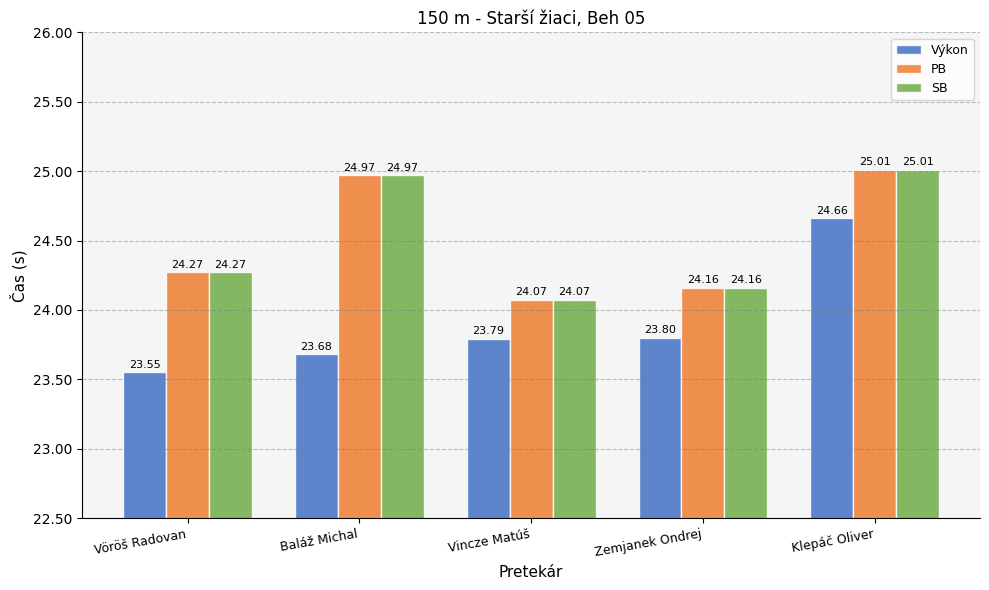

Which series has the widest spread of values?

Výkon